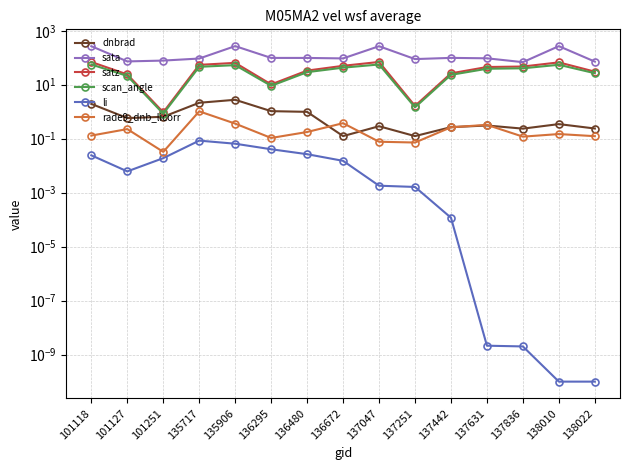

How many data points does each series have?

15